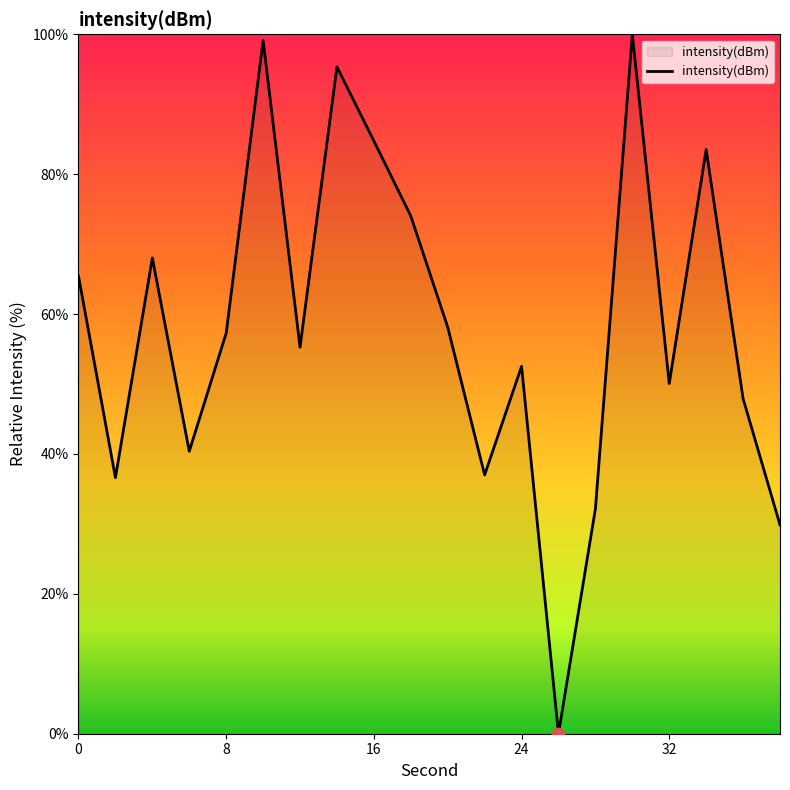

What is the difference between the maximum and minimum values?

100.0